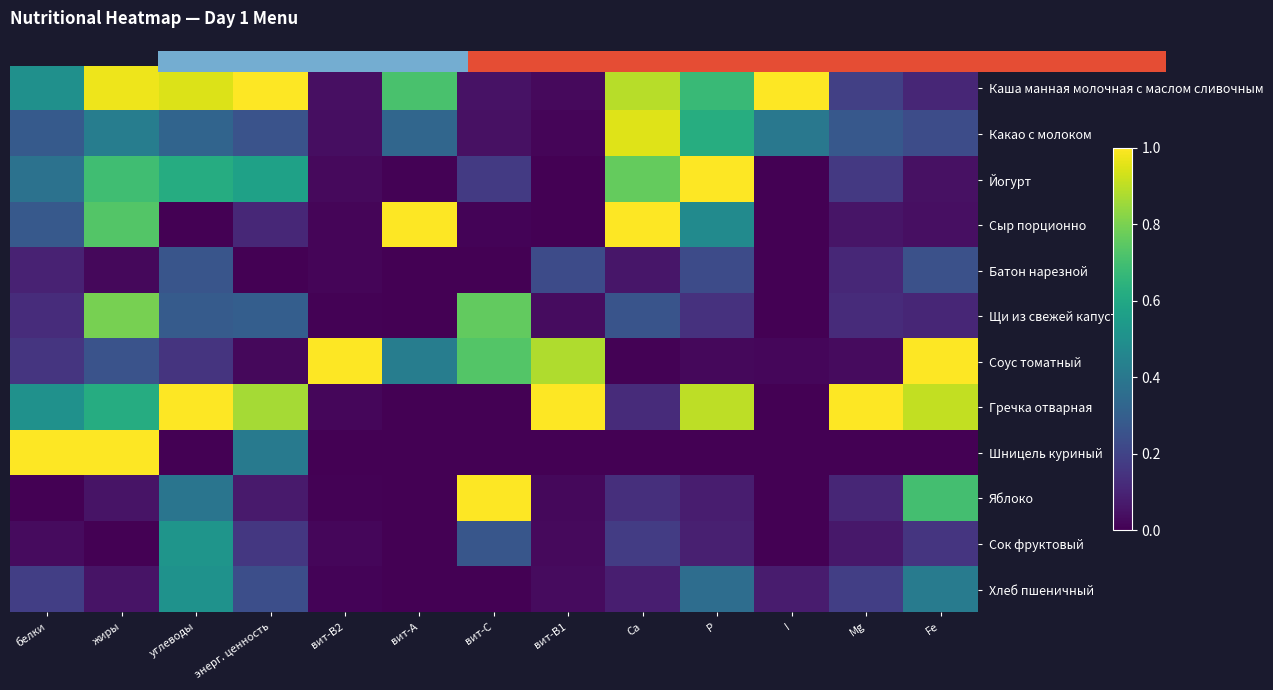

At which category is the sum across all series the highest?

жиры